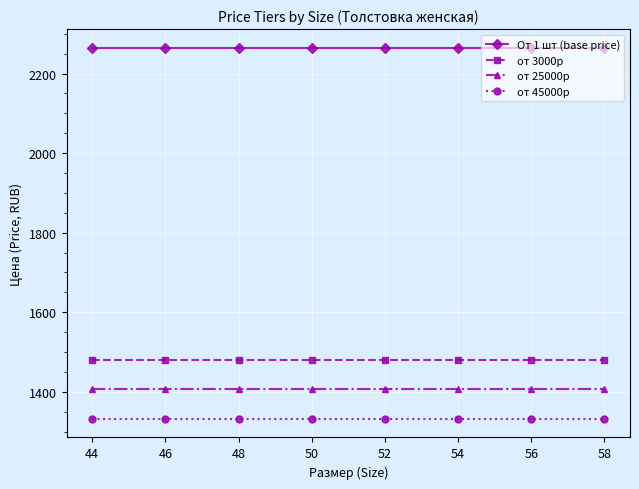

What is the average value of the от 45000р series?

1332